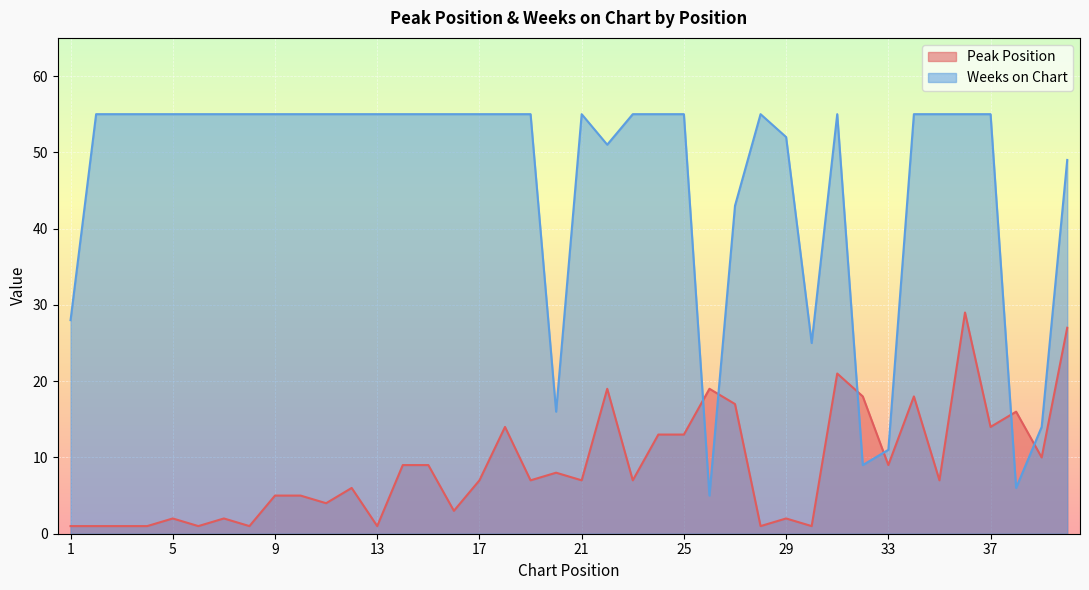

Rank the series by their average value, from highest to lowest.

Weeks on Chart, Peak Position